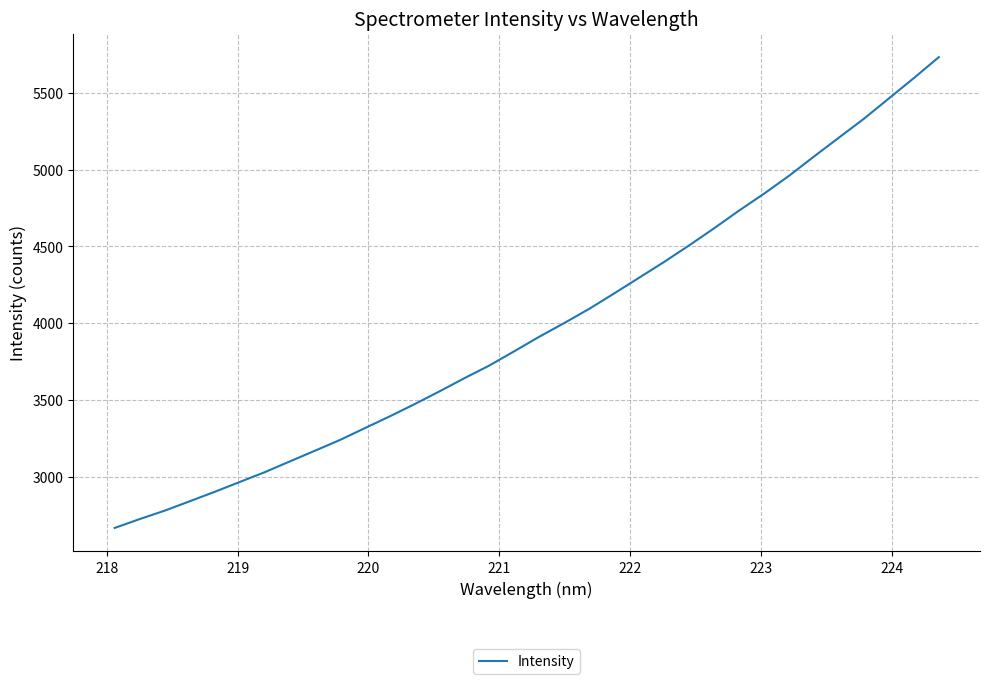

Is this an area chart (filled region under the line)?

No